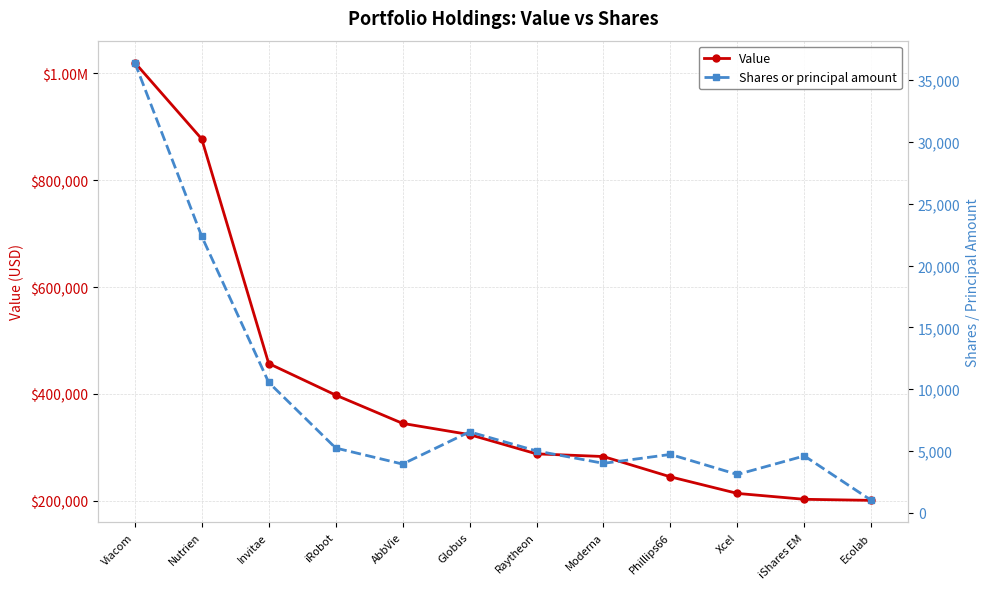

Which series has the largest range (max minus min)?

Value